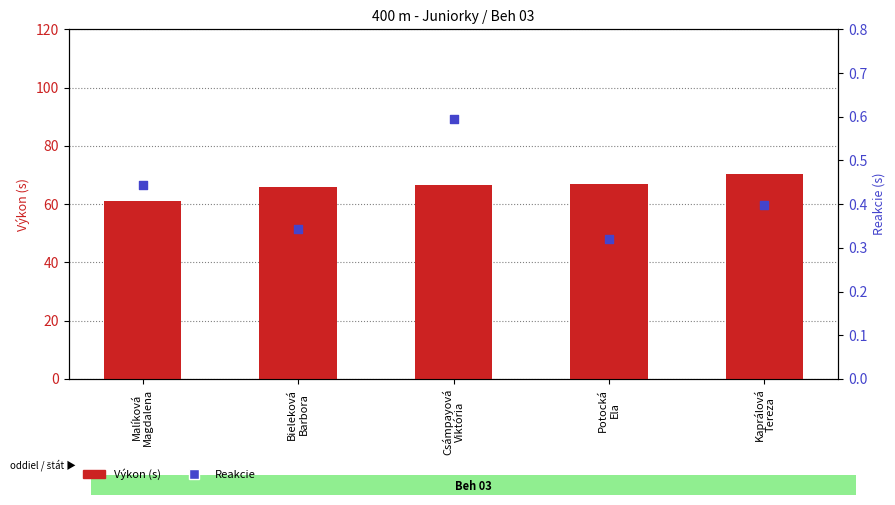

What are all the series names shown in the legend?

Výkon (s), Reakcie